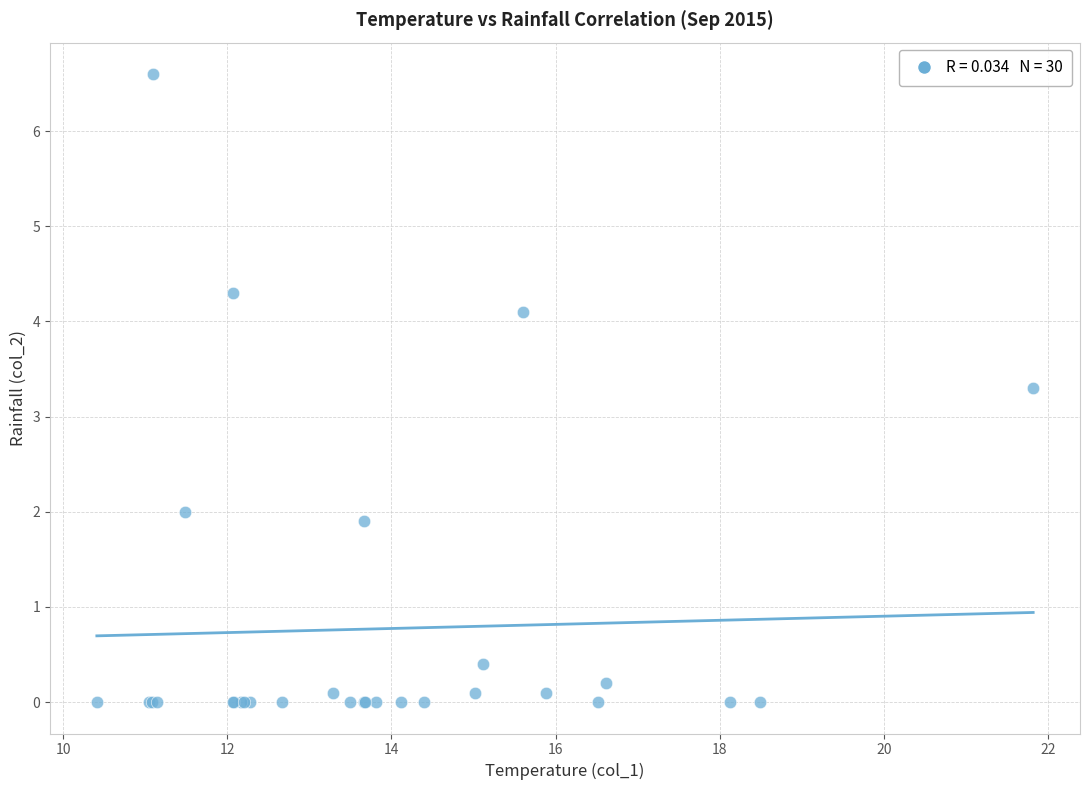

What Y value in the scatter plot is closest to 3?

3.3